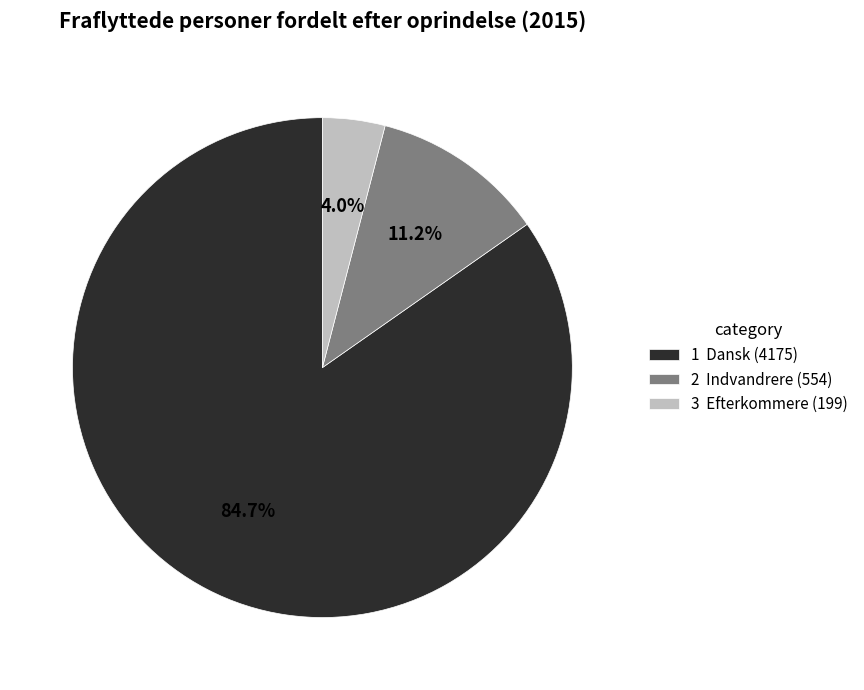

Does any single category account for the majority?

Yes